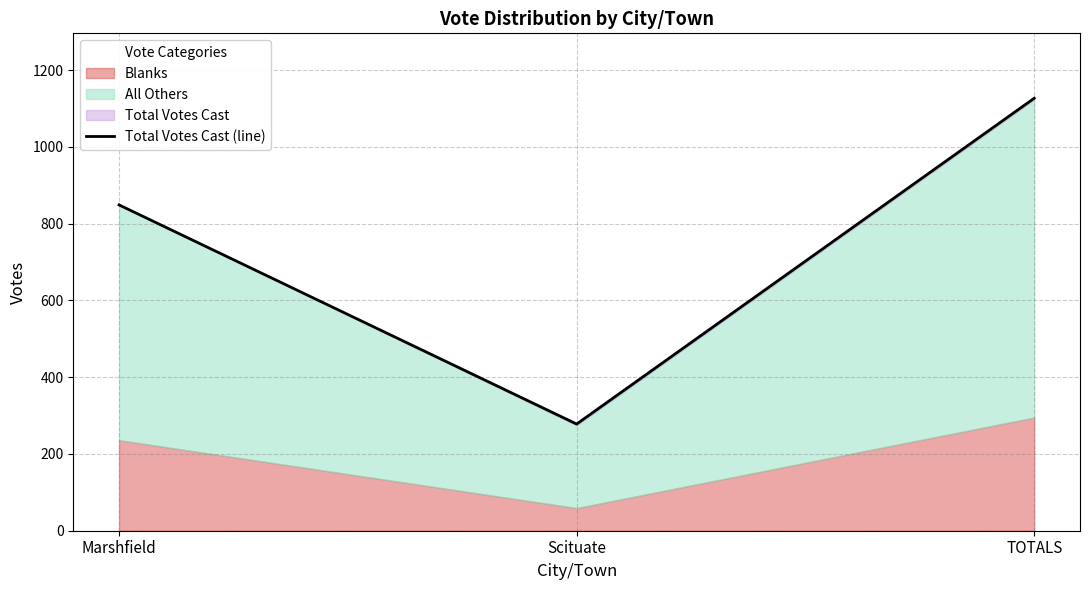

Reading left to right, list all the values displayed in this chart.

849	278	1127